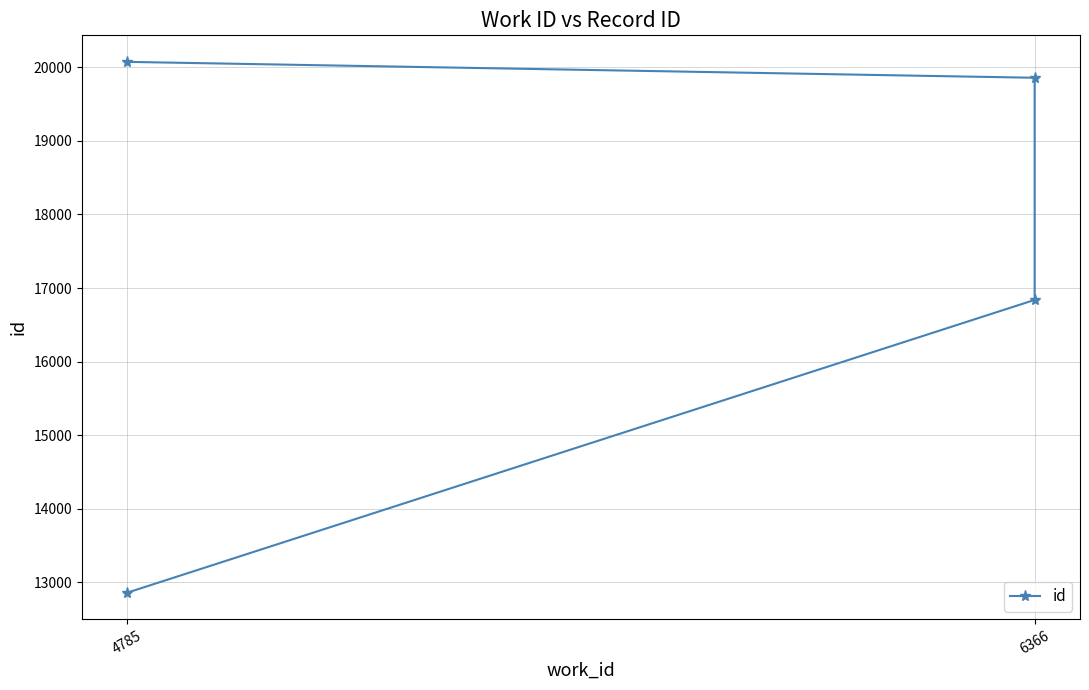

How many lines are shown in the chart?

1